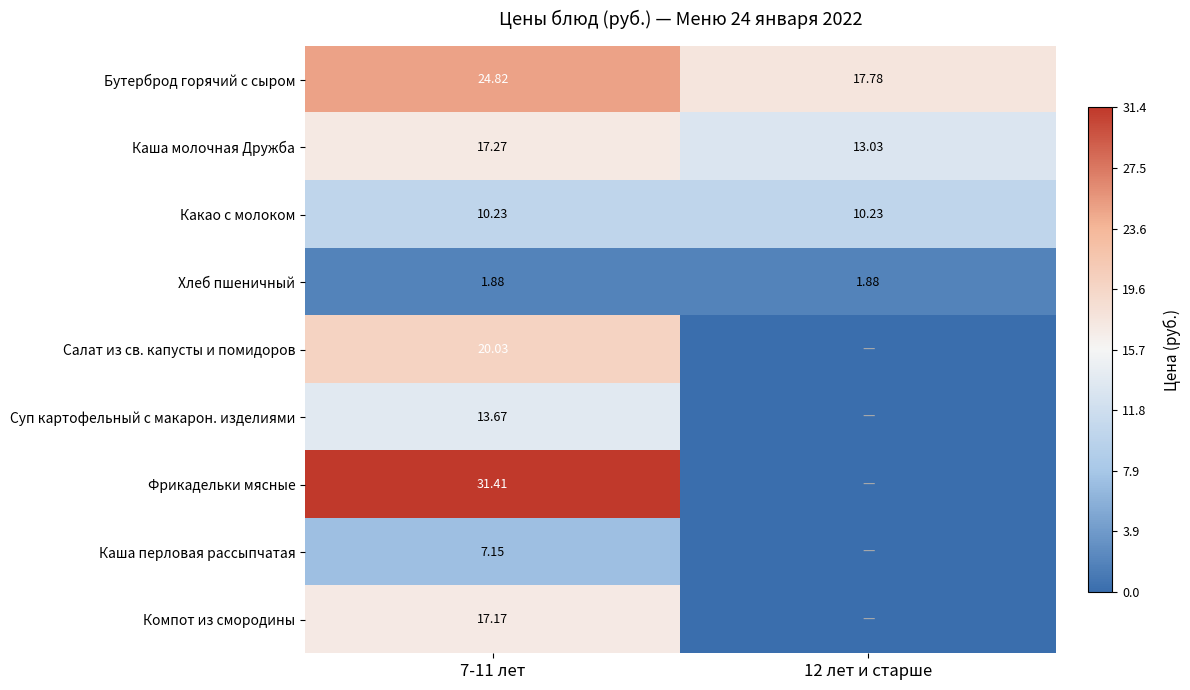

Rank the series at 7-11 лет from highest to lowest value.

Фрикадельки мясные, Бутерброд горячий с сыром, Салат из св. капусты и помидоров, Каша молочная Дружба, Компот из смородины, Суп картофельный с макарон. изделиями, Какао с молоком, Каша перловая рассыпчатая, Хлеб пшеничный